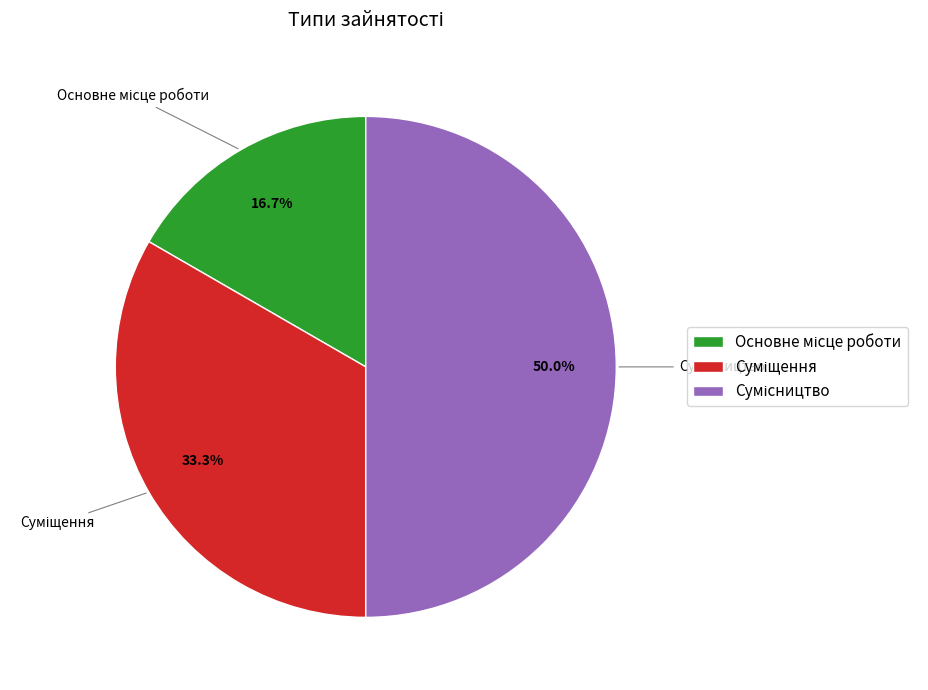

Approximately how many times larger is the value at Суміщення compared to Основне місце роботи?

2.0